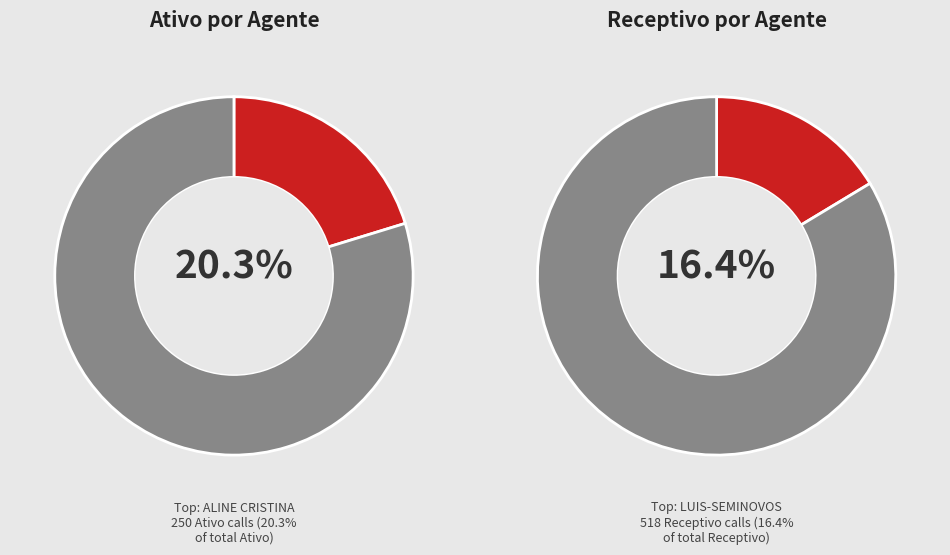

What percentage is the 1106-CHARLES-GM-GER-NOVOS slice, to the nearest percent?

8%